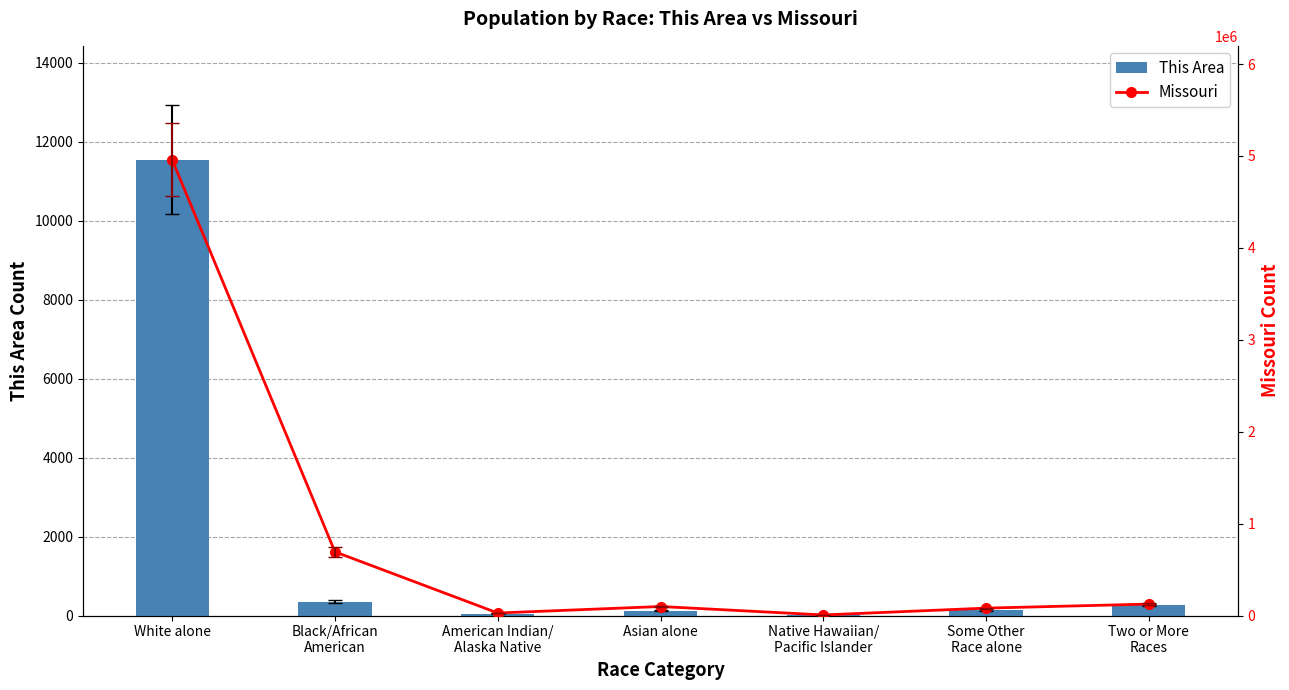

Are the bars grouped side by side (vs. stacked)?

Yes